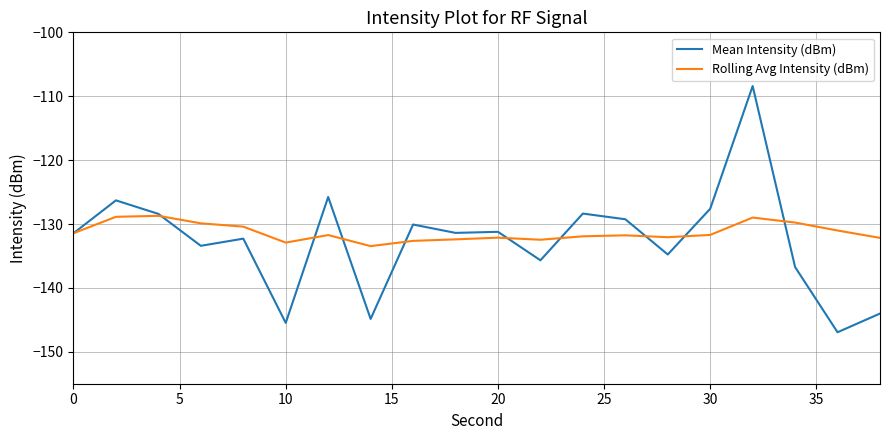

Rank the series by their maximum value, from lowest to highest.

Rolling Avg Intensity (dBm), Mean Intensity (dBm)